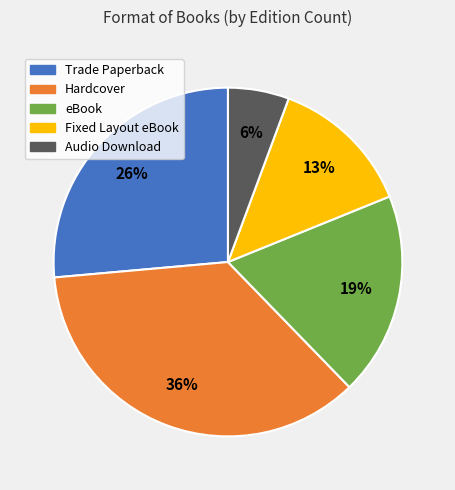

To the nearest percent, what percentage of the pie is Trade Paperback?

26%